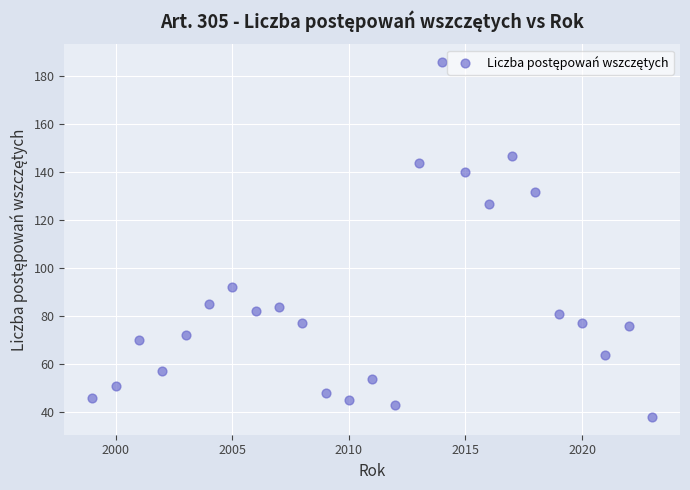

What is the range of Y values (max minus min)?

148